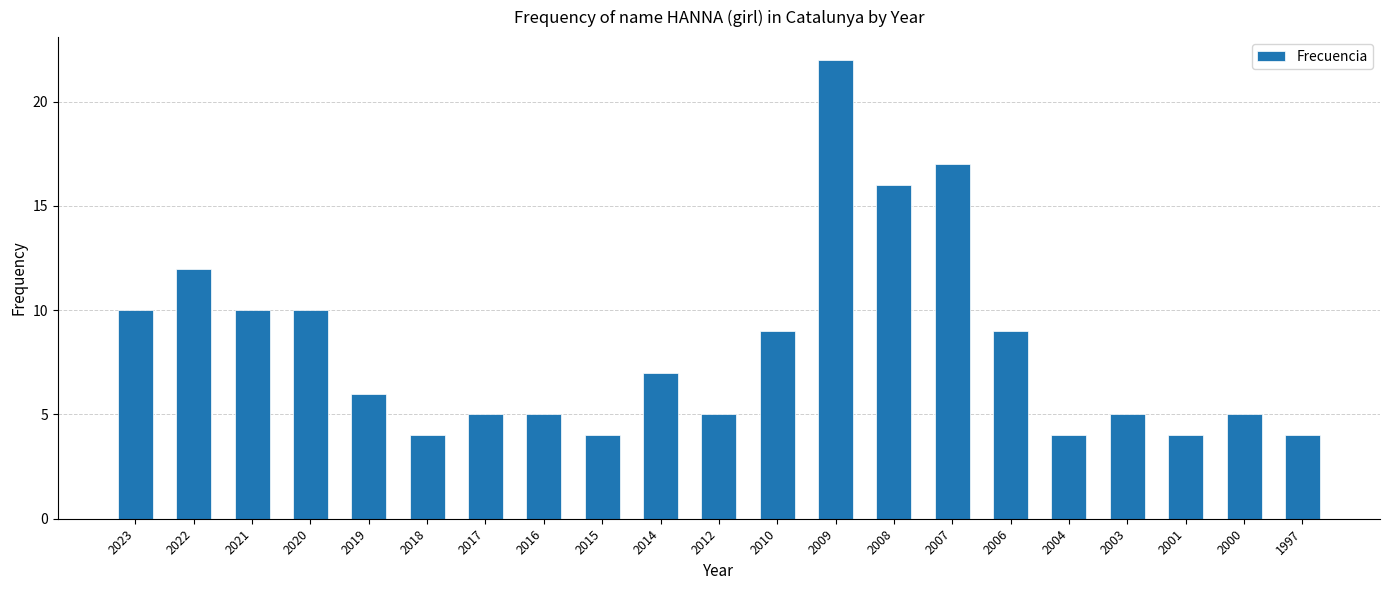

What is the maximum value shown in the chart?

22